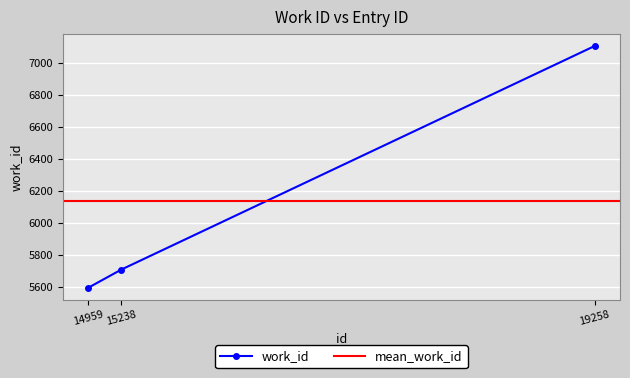

Count the number of categories in the chart.

3